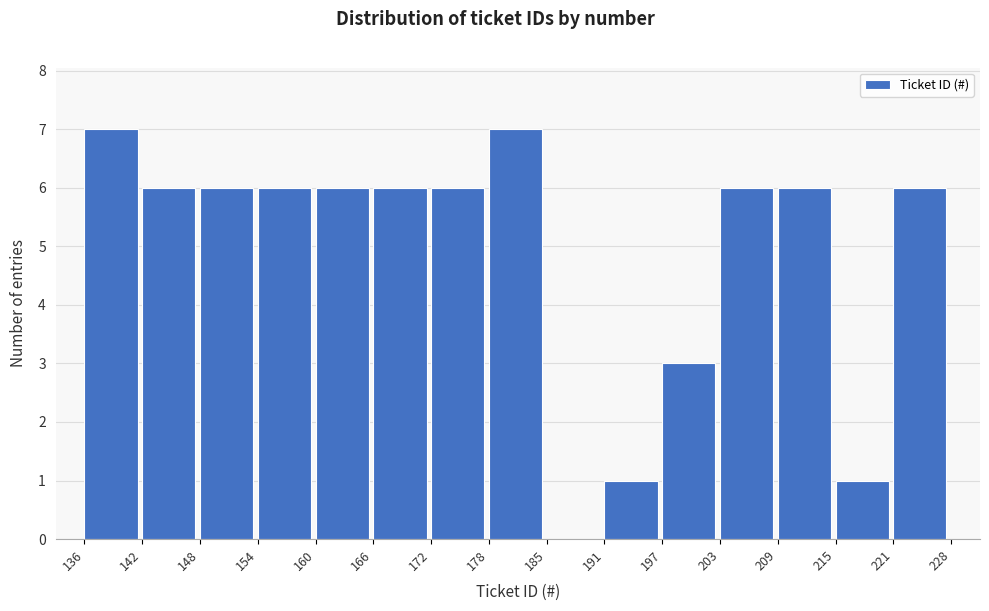

Reading left to right, list every bar in this chart as the range it spans on the x-axis followed by its height. The values are not printed on the chart, so give them approximately, as read against the axis.

136 to 142: 7
142 to 148: 6
148 to 154: 6
154 to 160: 6
160 to 166: 6
166 to 172: 6
172 to 178: 6
178 to 185: 7
185 to 191: 0
191 to 197: 1
197 to 203: 3
203 to 209: 6
209 to 215: 6
215 to 221: 1
221 to 228: 6